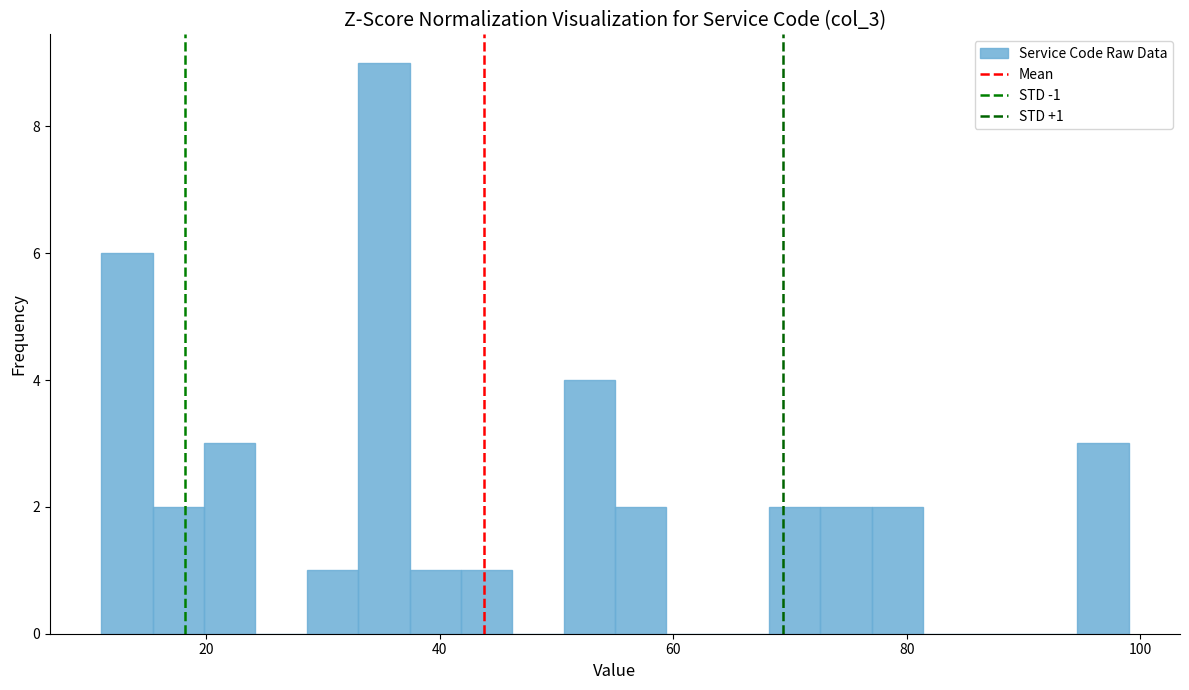

Read against the x-axis, roughly where is the centre of the tallest bar?

36